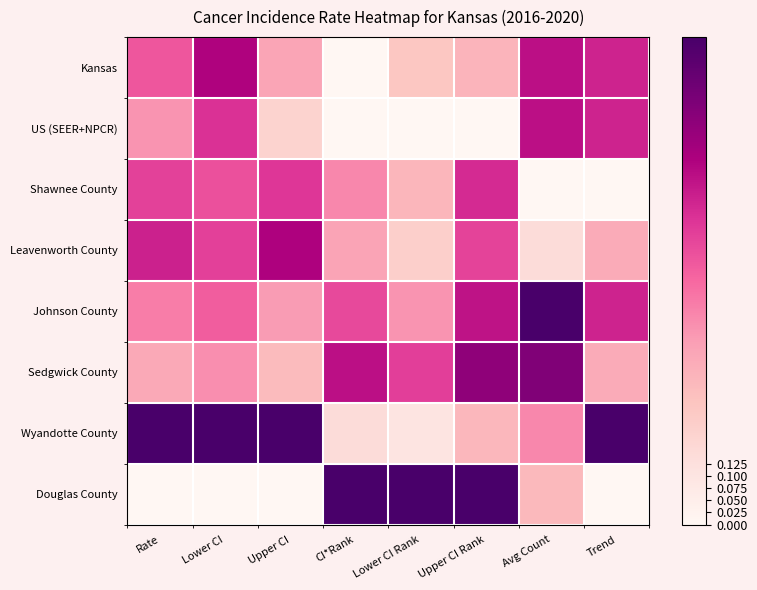

What is the difference between the highest and lowest values at Rate?

1.0